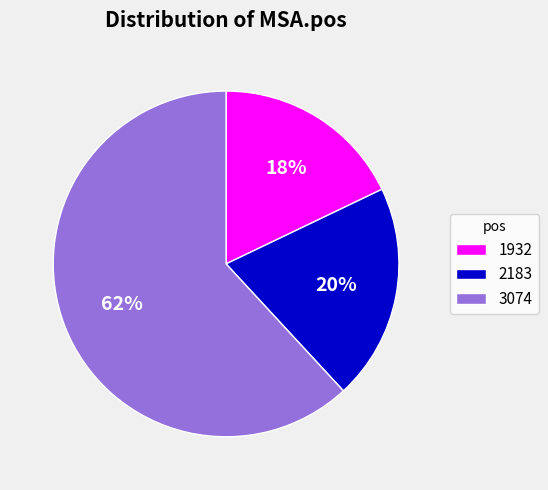

Which category has the smallest portion of the pie?

1932